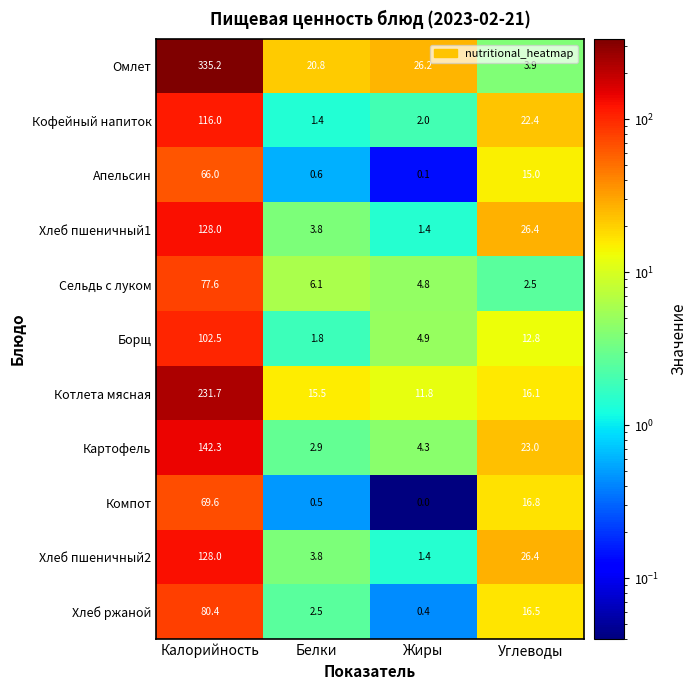

Which series has the largest total across all categories?

Омлет